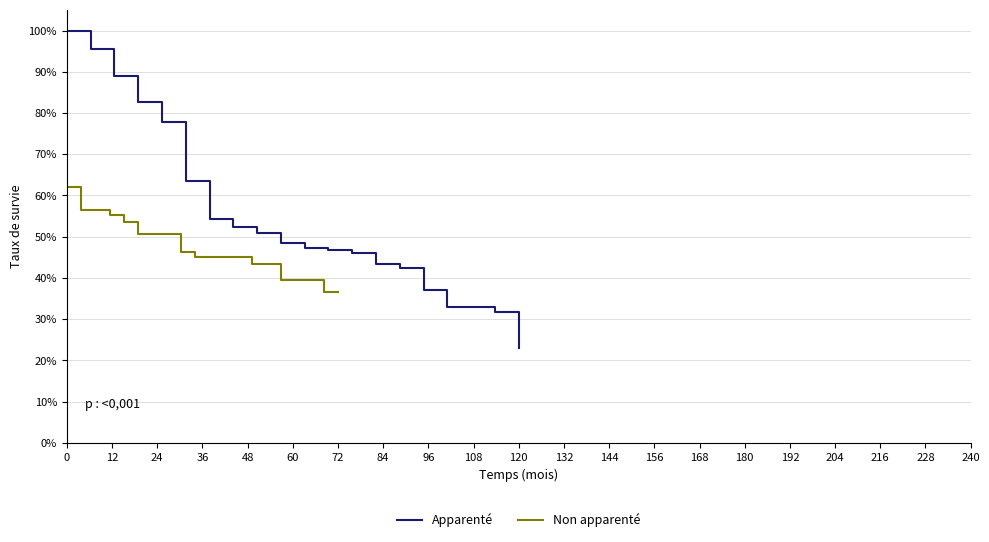

Reading left to right, list all the values displayed in this chart.

P1 (Apparenté): 100.0	95.4	89.0	82.5	77.8	63.4	54.3	52.2	51.0	48.6	47.3	46.7	46.0	43.4	42.3	37.1	32.9	32.9	31.7	23.0
P2 (Non apparenté): 62.0	56.4	56.4	55.2	53.5	50.7	50.7	50.7	46.2	45.1	45.1	45.1	45.1	43.4	43.4	39.5	39.5	39.5	36.6	36.6